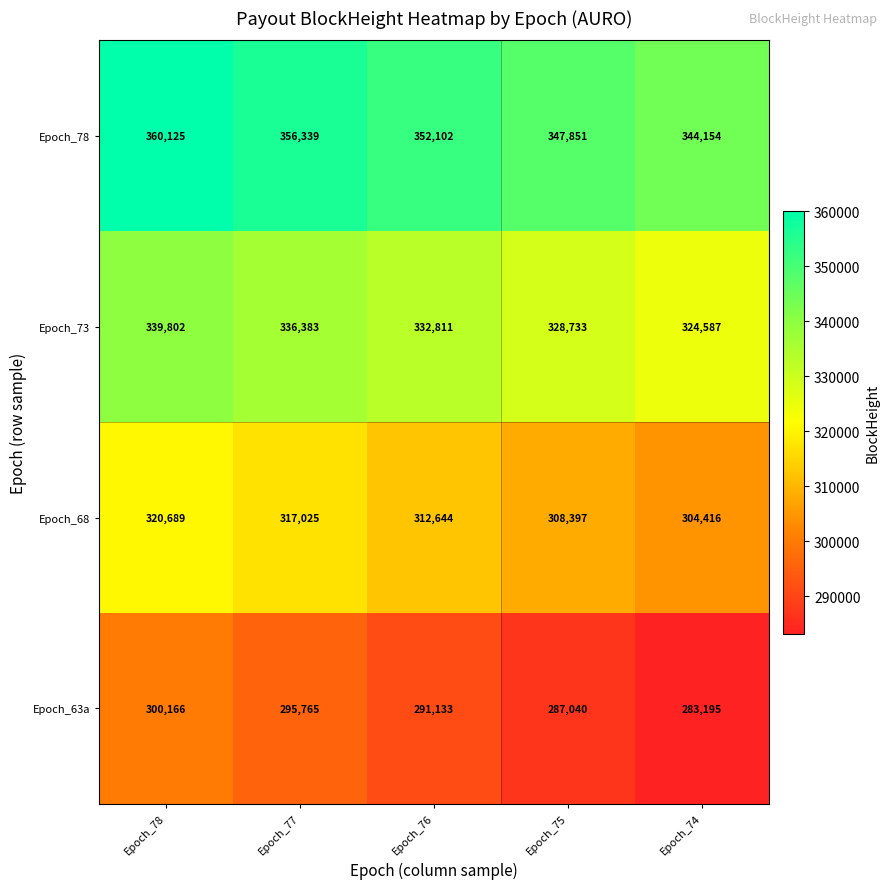

Which series changed the most between Epoch_78 and Epoch_74?

Epoch_63a